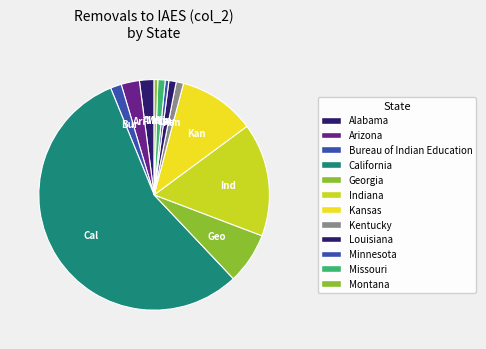

What is the change in value from Kentucky to Montana?

-1